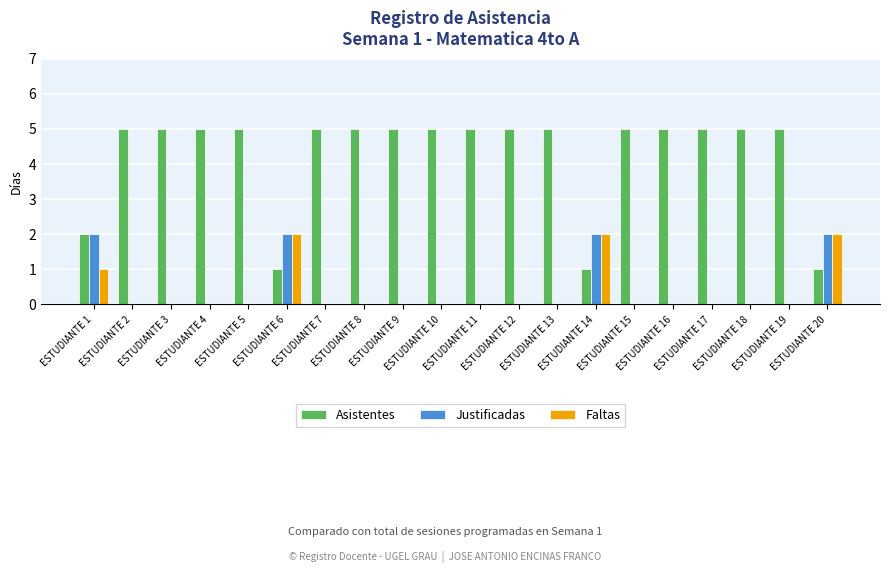

The Justificadas series shows 1 at ESTUDIANTE 12. True or false?

False